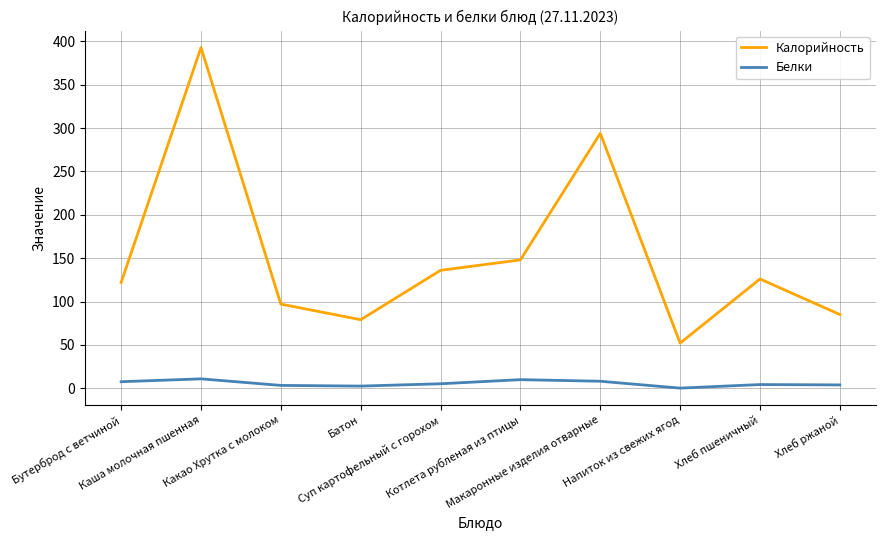

Where is the first local maximum for Калорийность?

Каша молочная пшенная